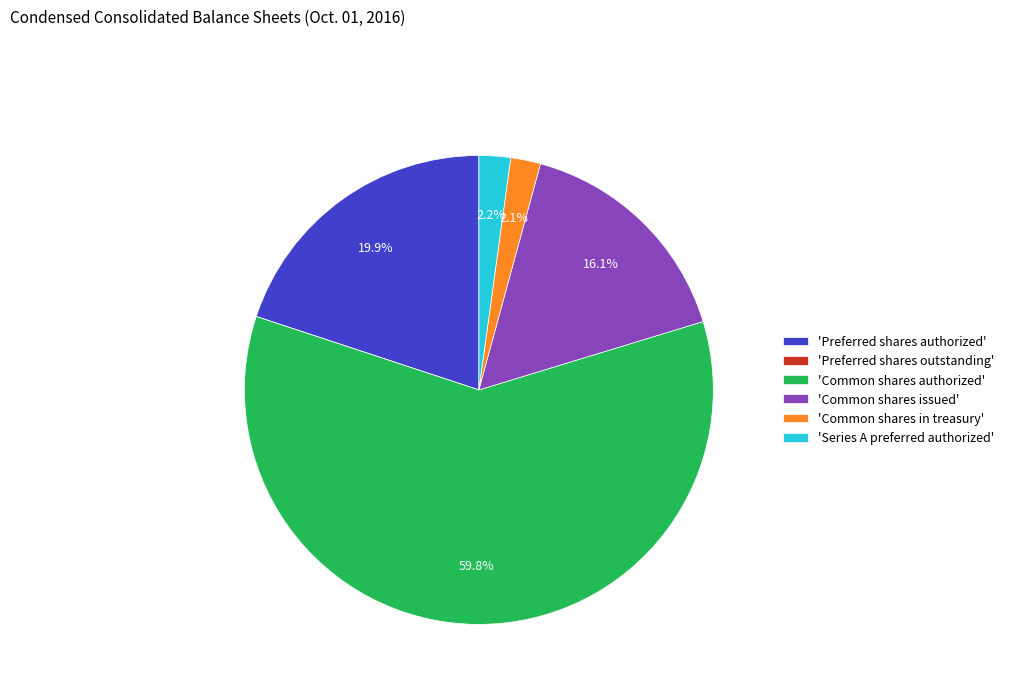

What is the largest slice in the pie chart?

'Common shares authorized'